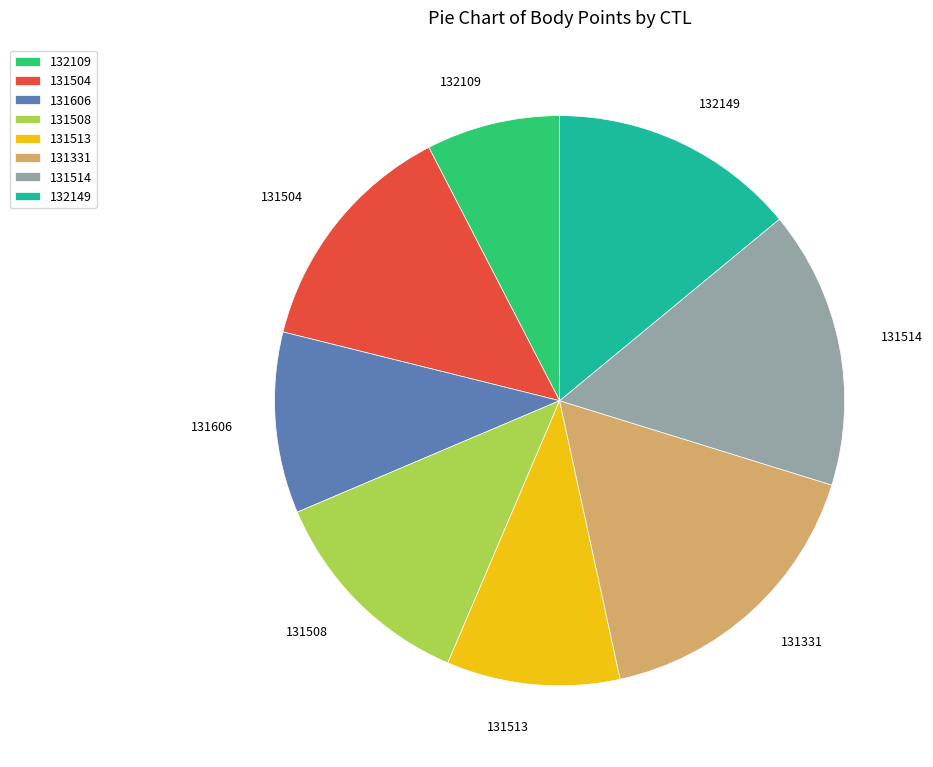

Combined, do 131331 and 131514 account for over 50%?

No